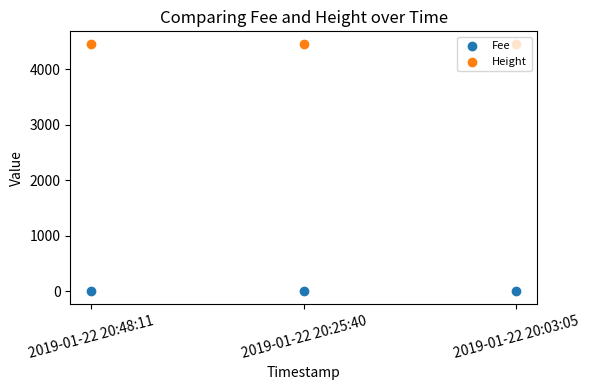

Which series reaches the maximum Y coordinate?

Height